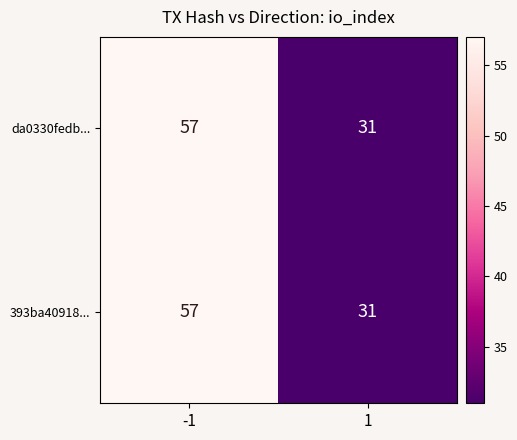

True or false: 393ba40918... has a value of 31 at 1.

True